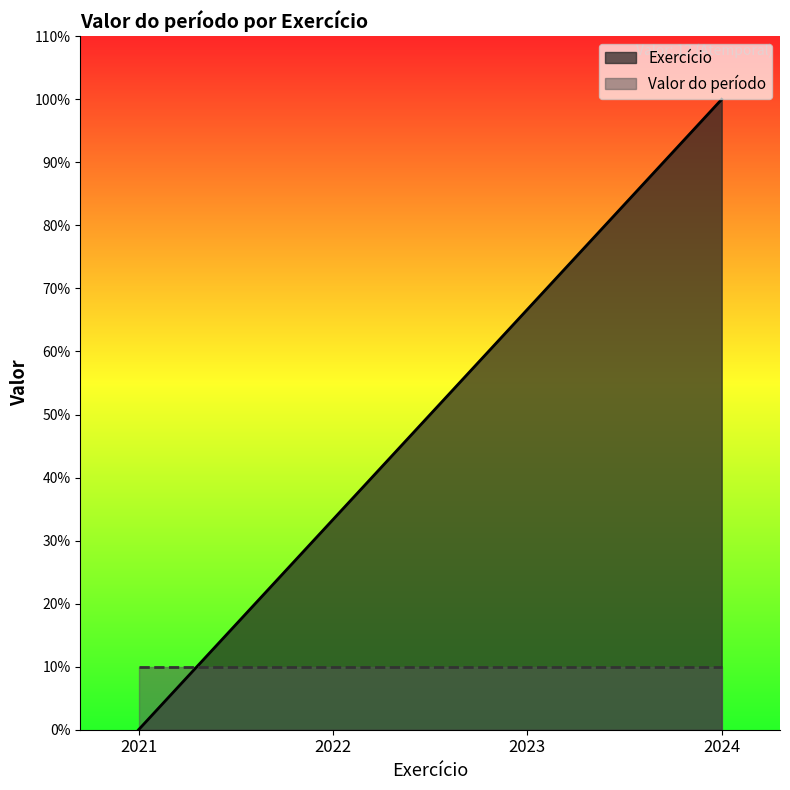

Does the chart display data point markers on the line(s)?

No